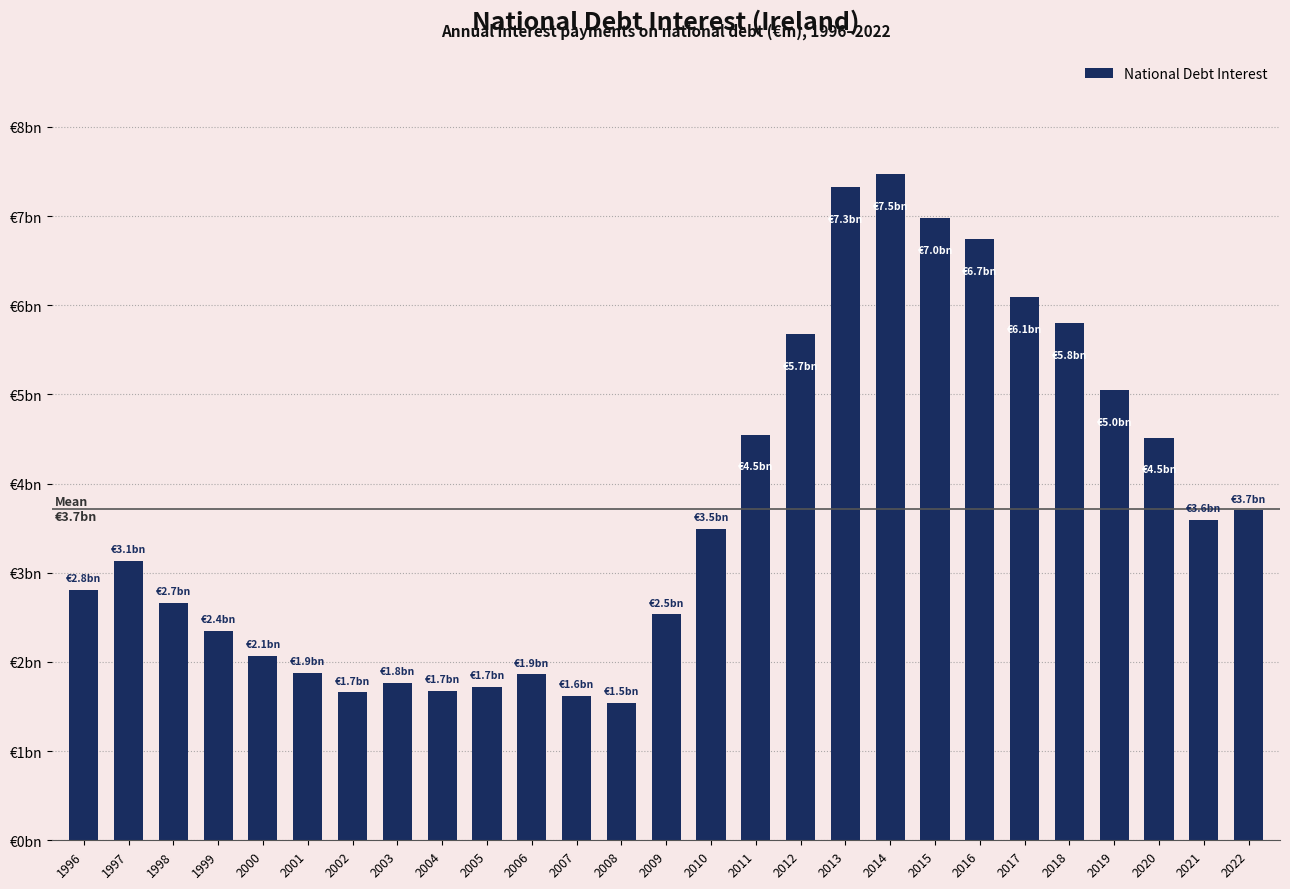

Are the bars horizontal?

No